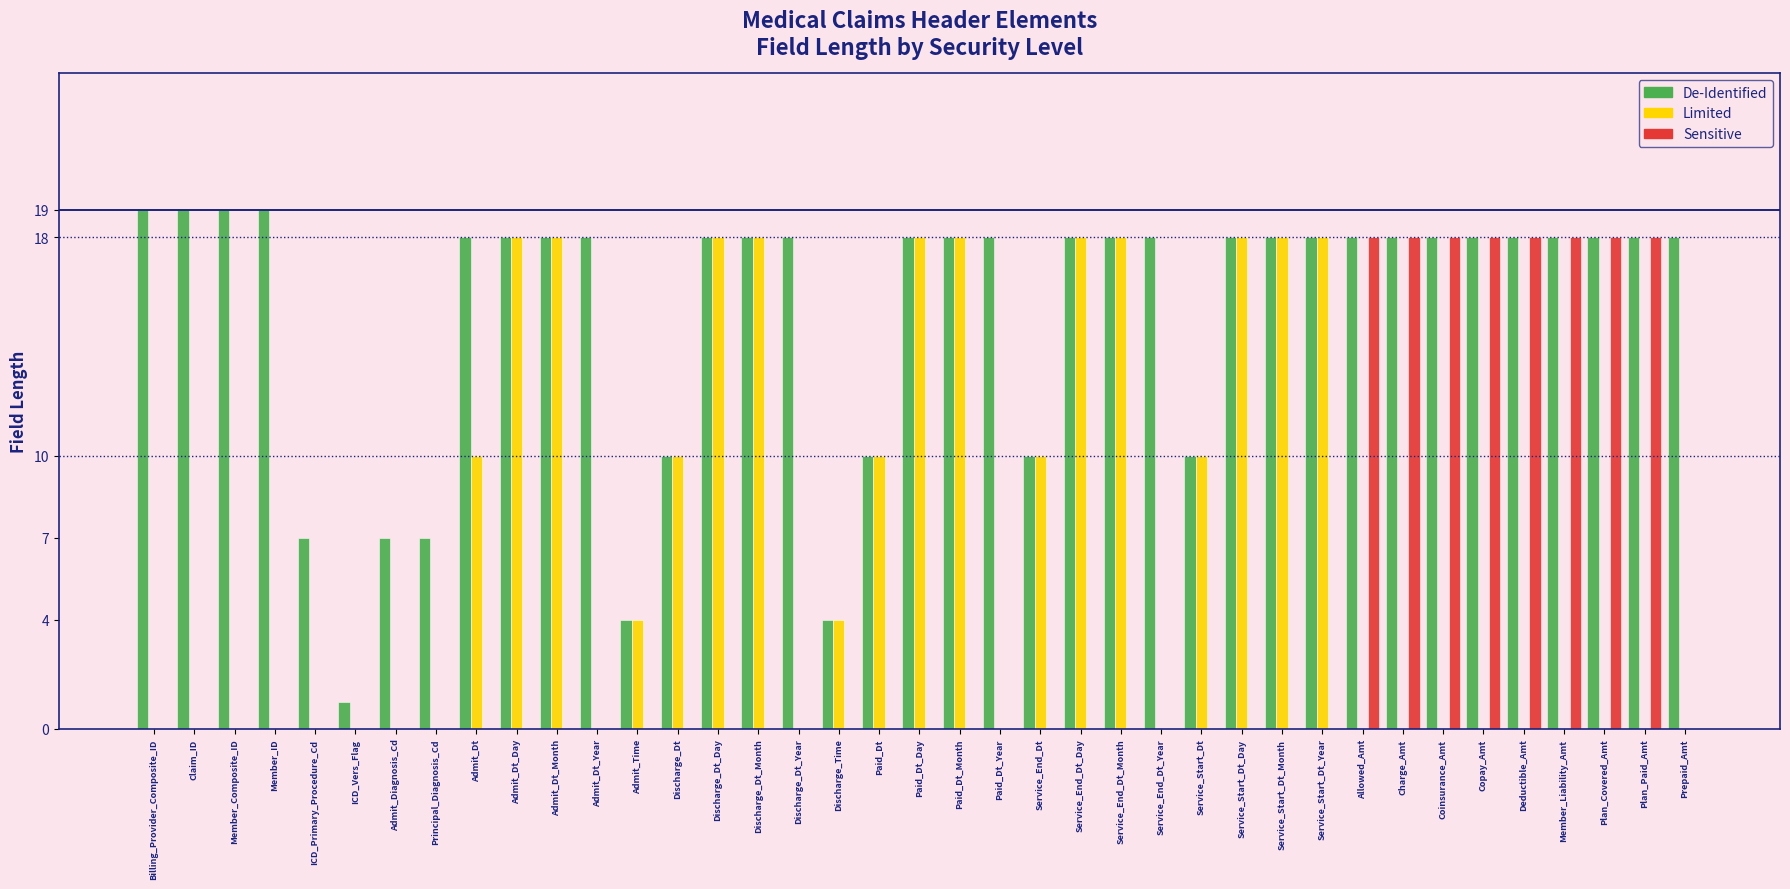

What is the greatest value displayed?

19